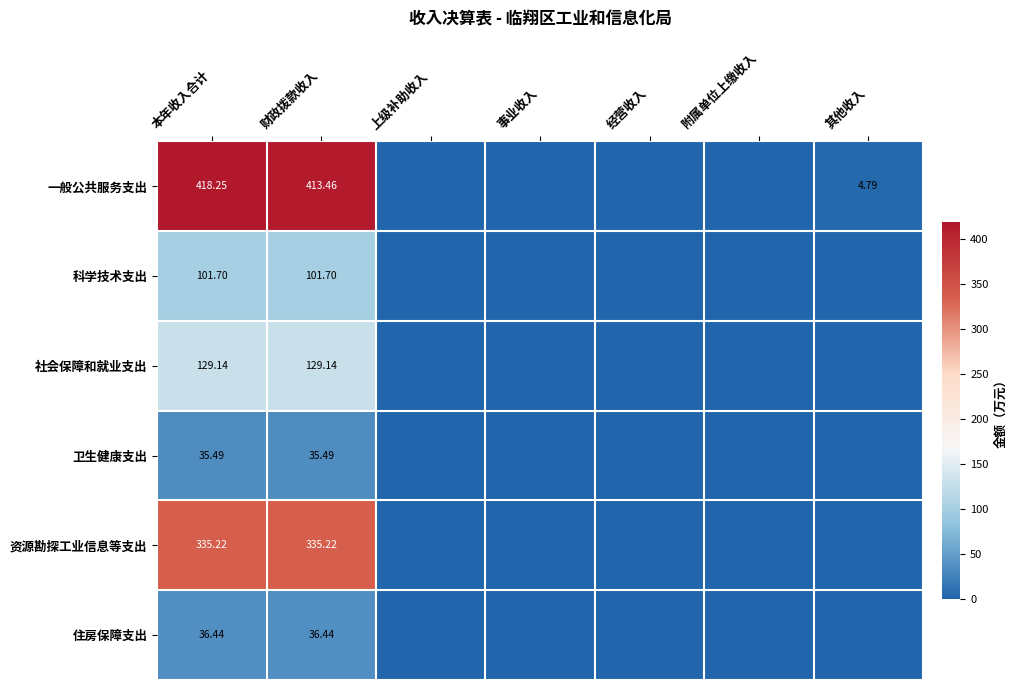

What is the difference between the 科学技术支出 values at 事业收入 and 财政拨款收入?

101.7